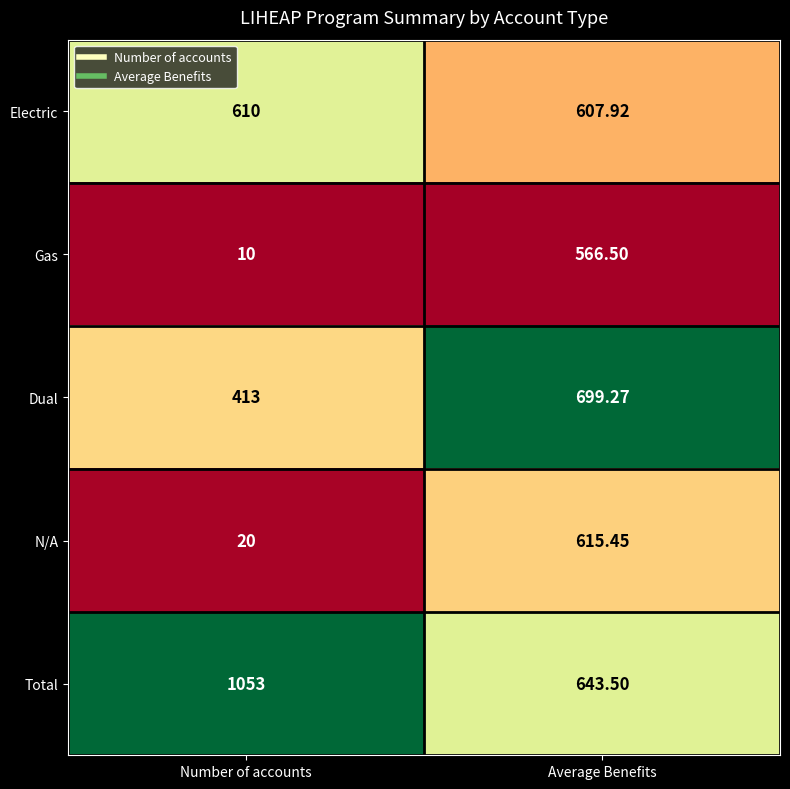

How many categories are shown in the chart?

2